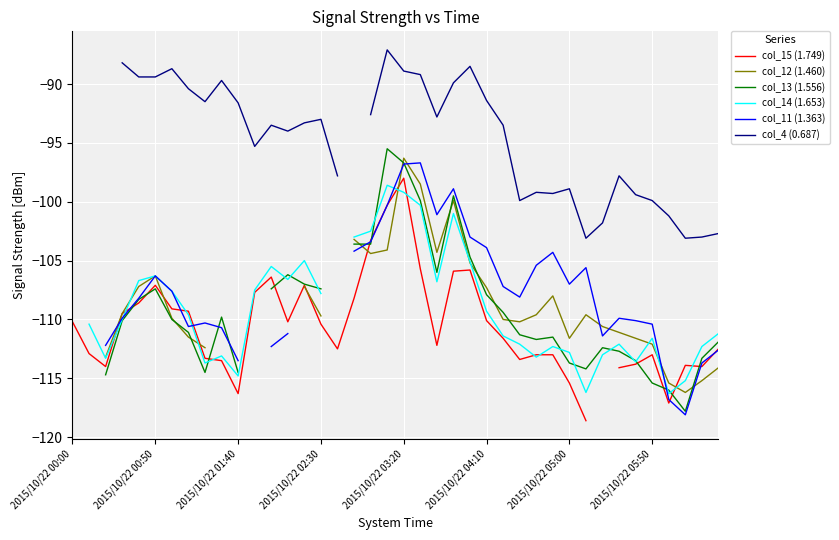

After their last crossing, which series has the higher values: col_11 (1.363) or col_15 (1.749)?

col_15 (1.749)